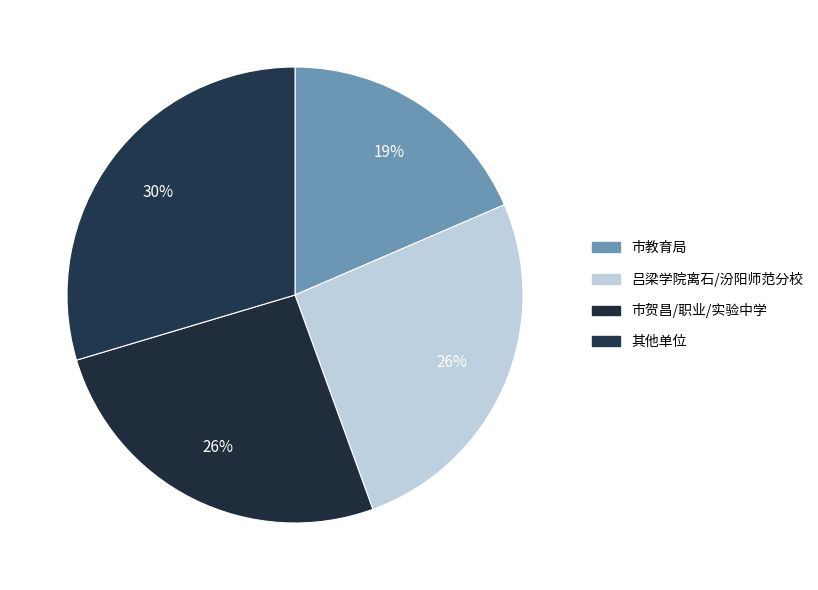

What is the largest slice in the pie chart?

其他单位